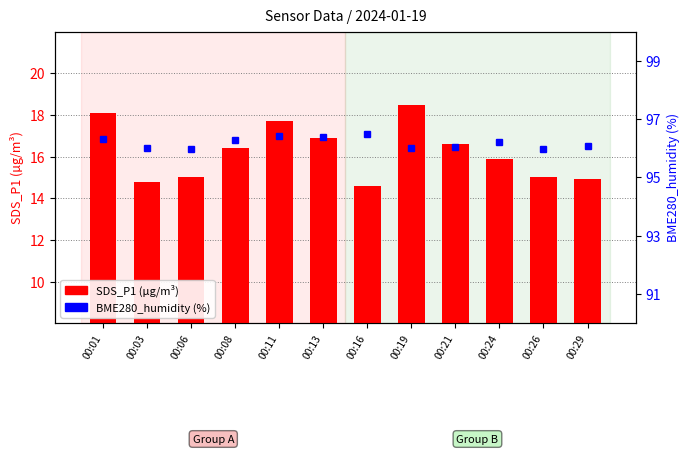

What is the minimum value for SDS_P1 (µg/m³)?

14.6